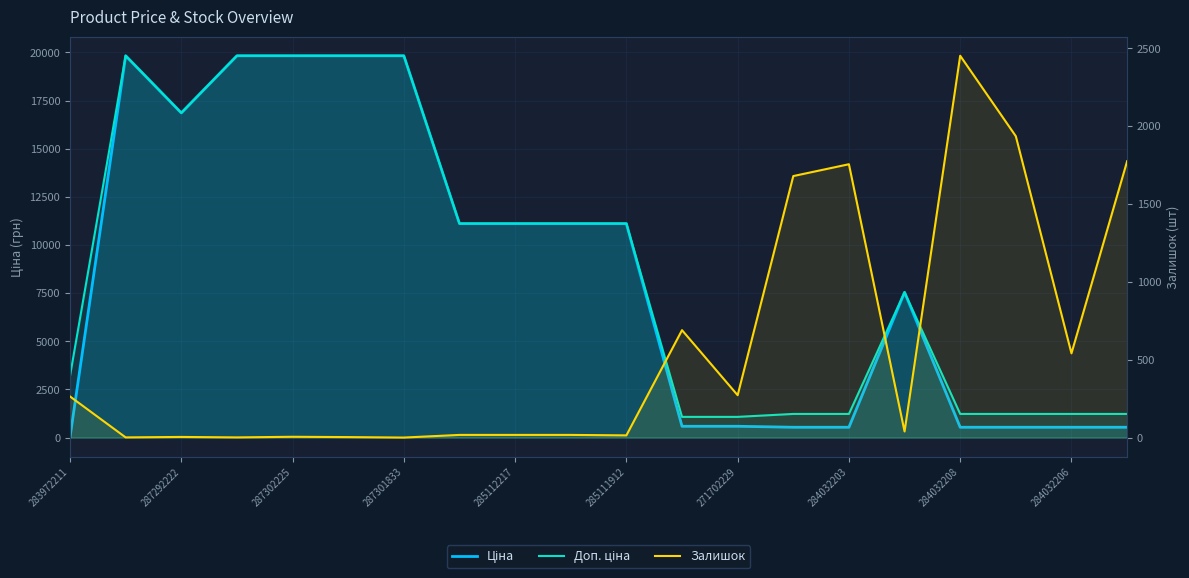

What position from the left is 271702229?

13